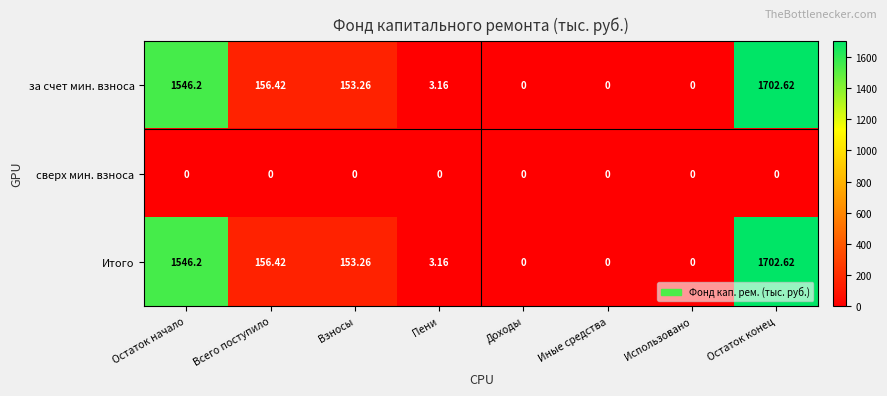

At which category does the chart reach its peak across all series?

Остаток конец